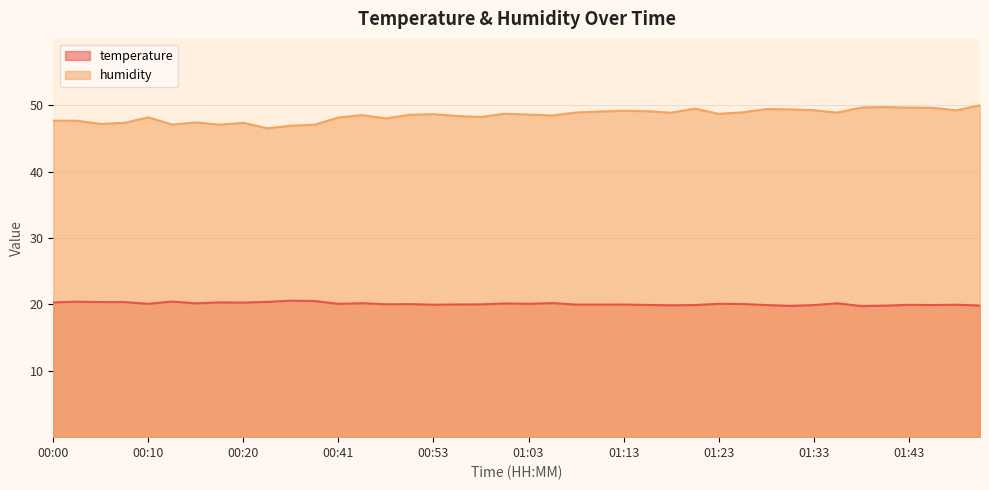

Which series has the widest spread of values?

humidity